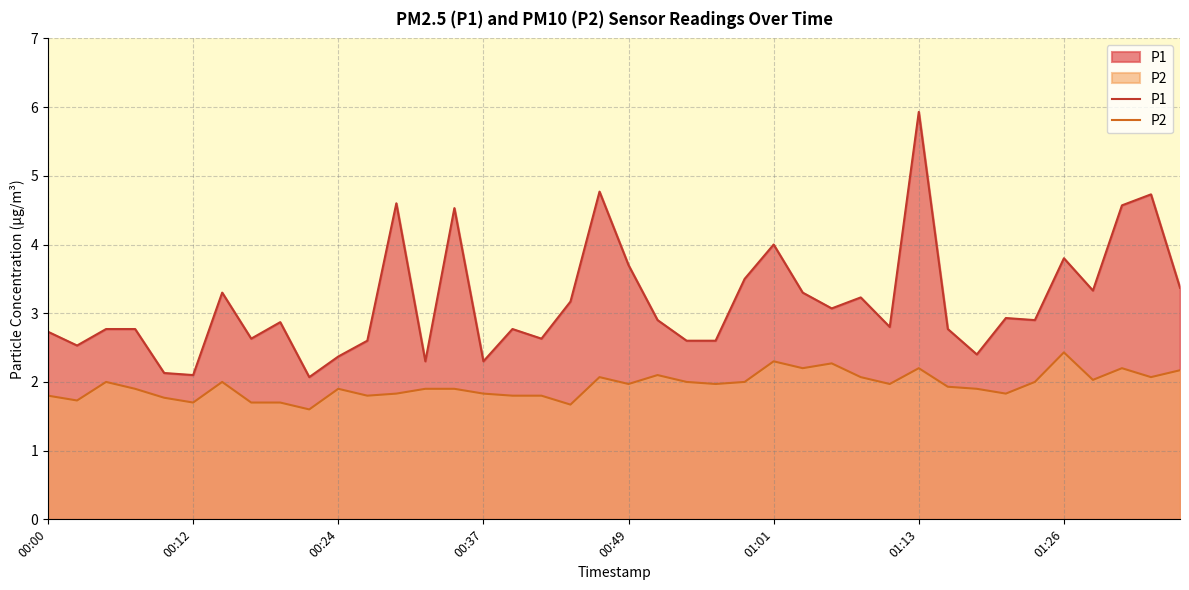

At which category is the sum across all series the highest?

01:13